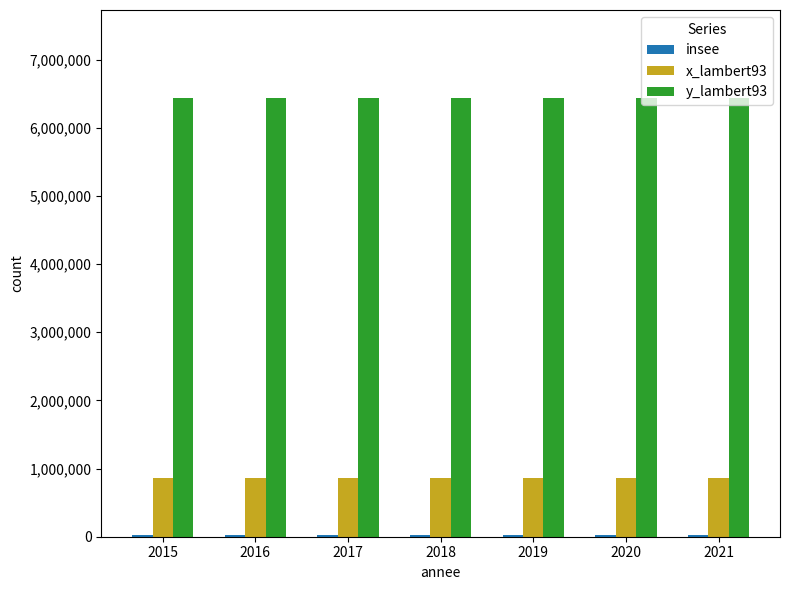

True or false: y_lambert93 has a value of 3163235 at 2018.

False